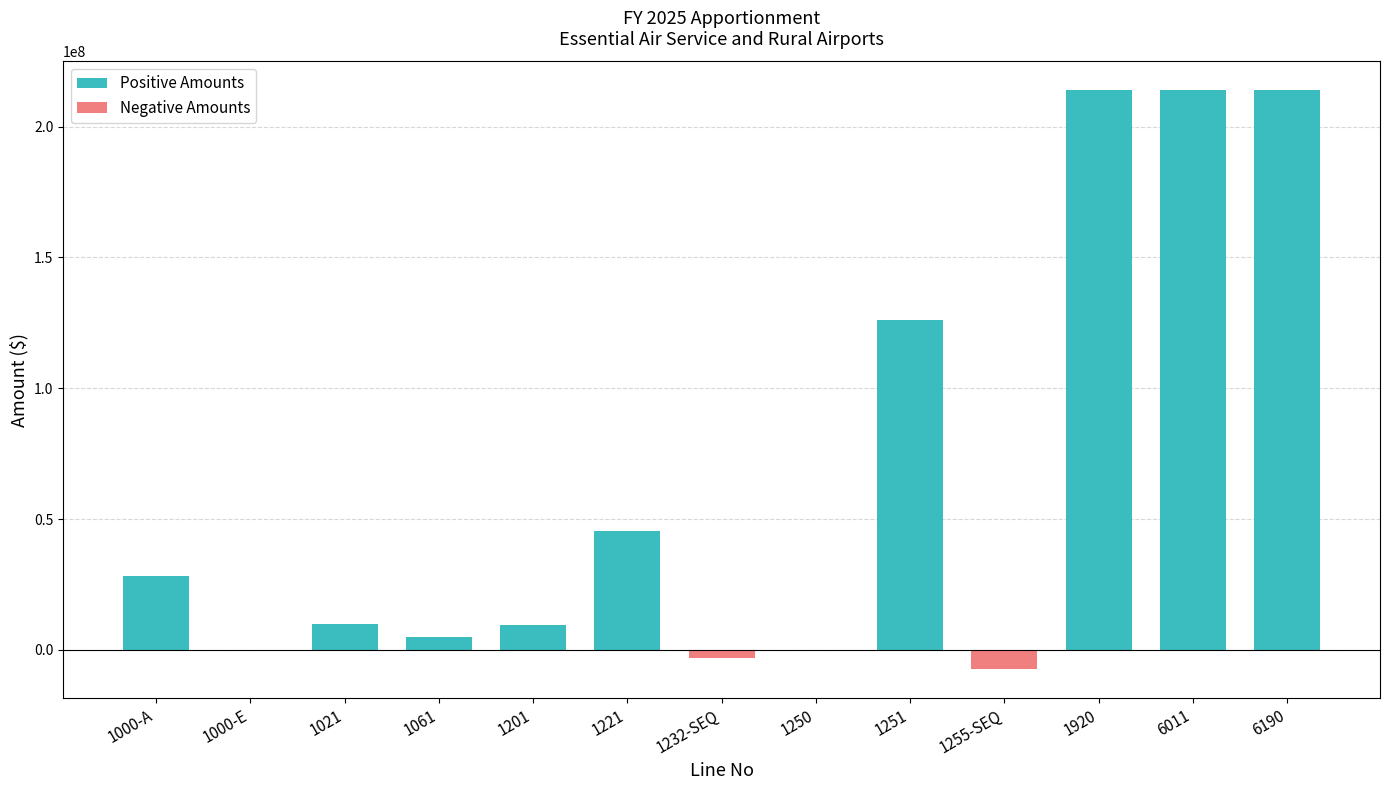

Where is Positive Amounts nearest to the value 106921617?

1251